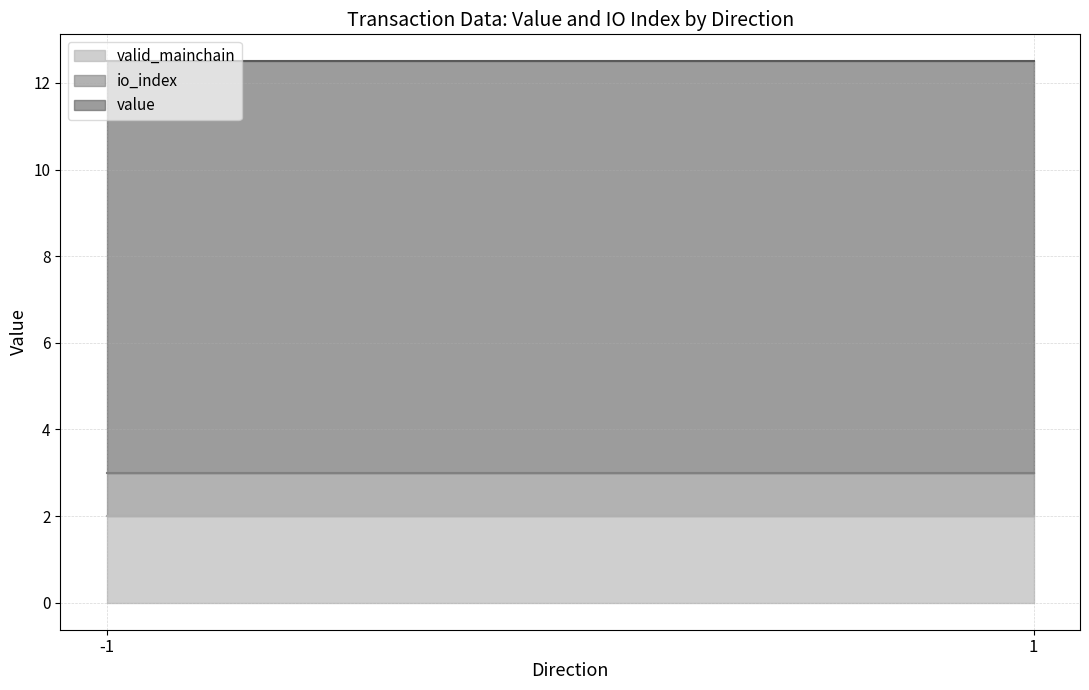

Is it true that valid_mainchain equals 2.0 at -1?

True